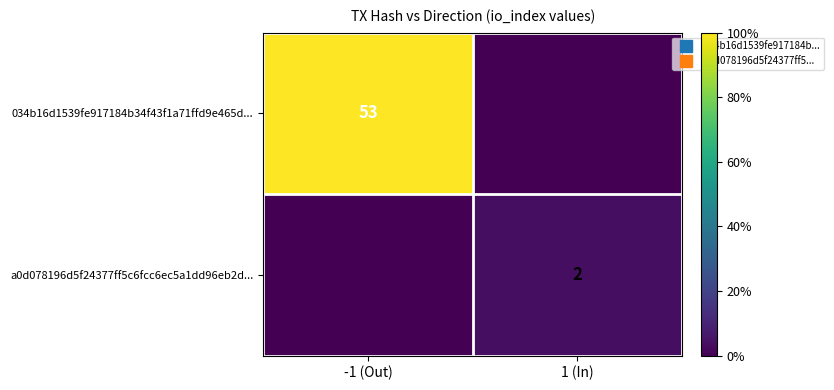

How many positive values does the a0d078196d5f24377ff5c6fcc6ec5a1dd96eb2d... series have?

1